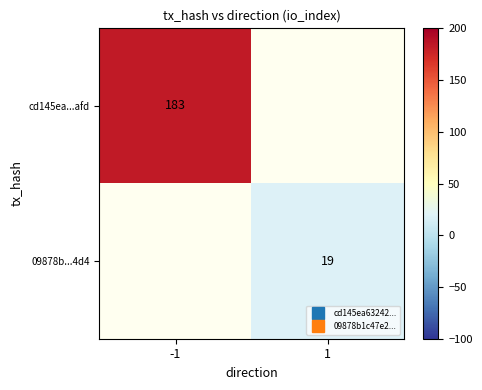

Count the 09878b...4d4 values in the range 0 to 19.

2